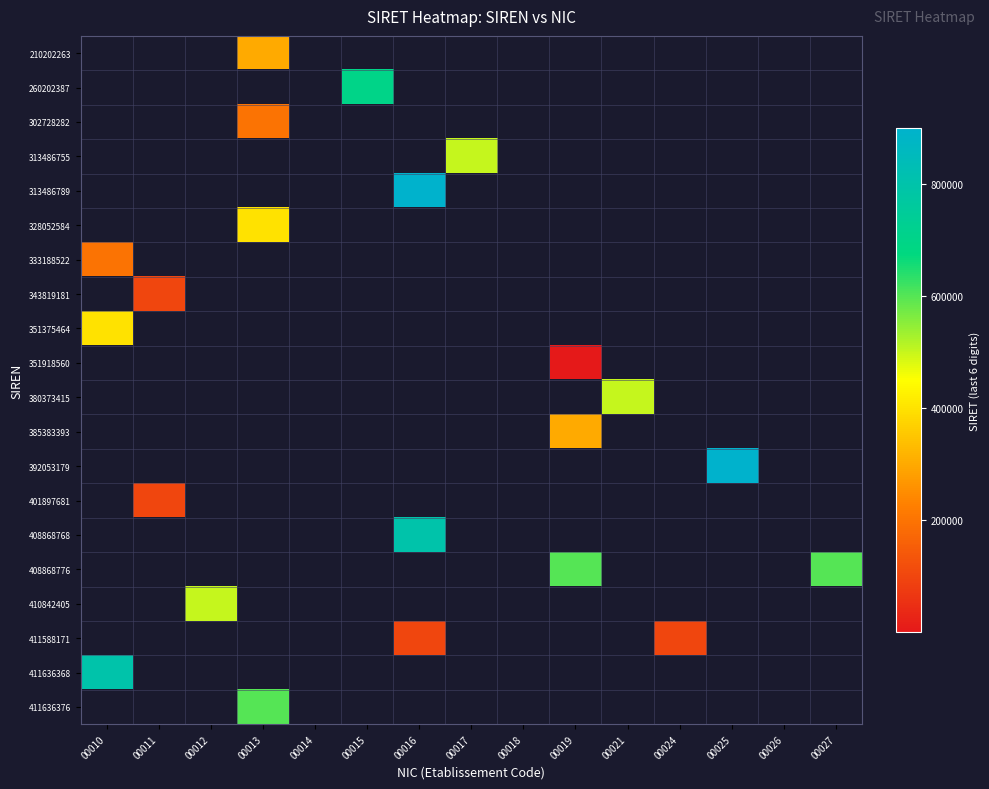

Which label corresponds to the largest value in the chart?

00025